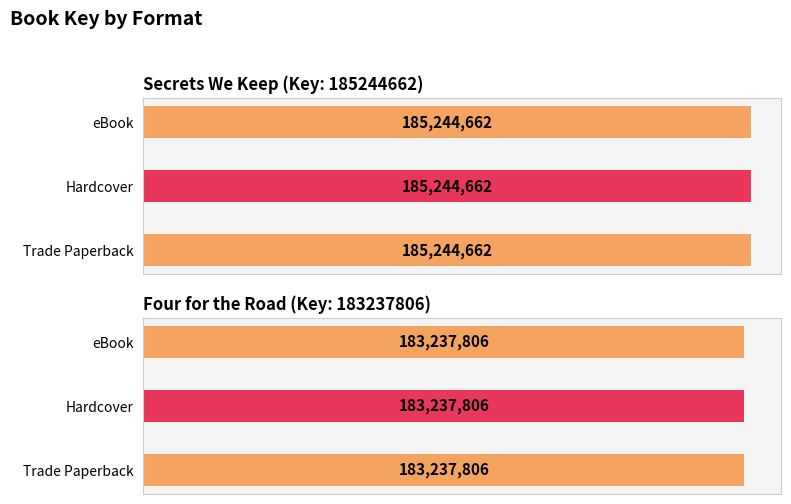

How many groups of bars are there?

3